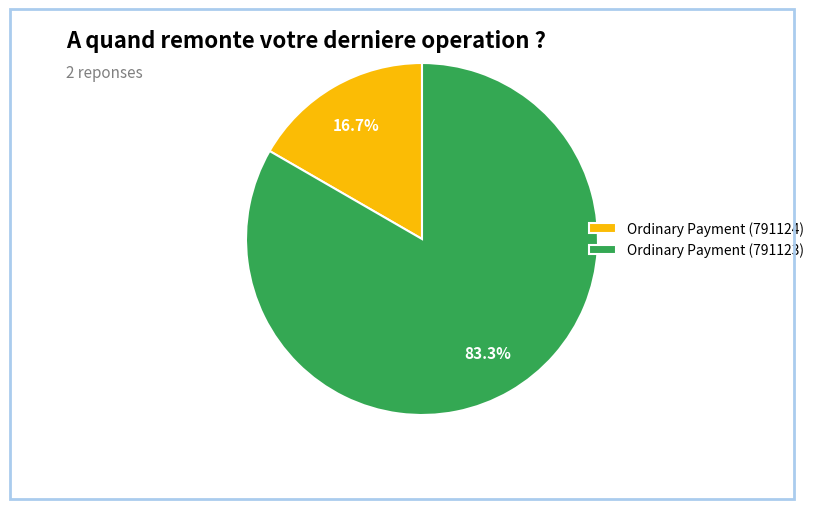

True or false: Ordinary Payment (791124) accounts for 17% of the total.

True